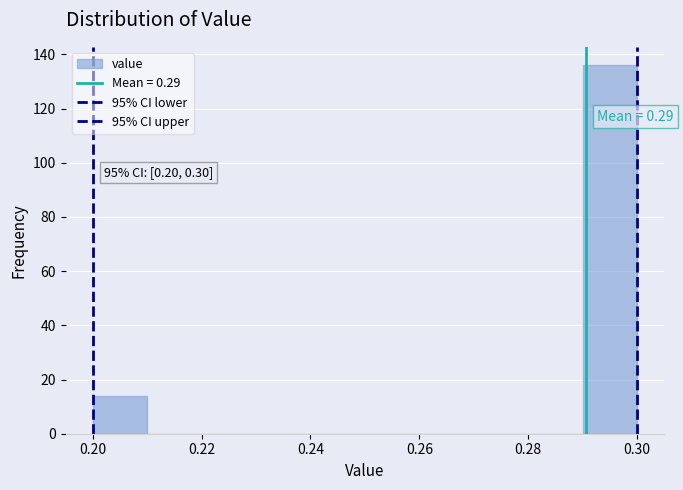

Over which range of the x-axis is the bar tallest?

0.29 to 0.30